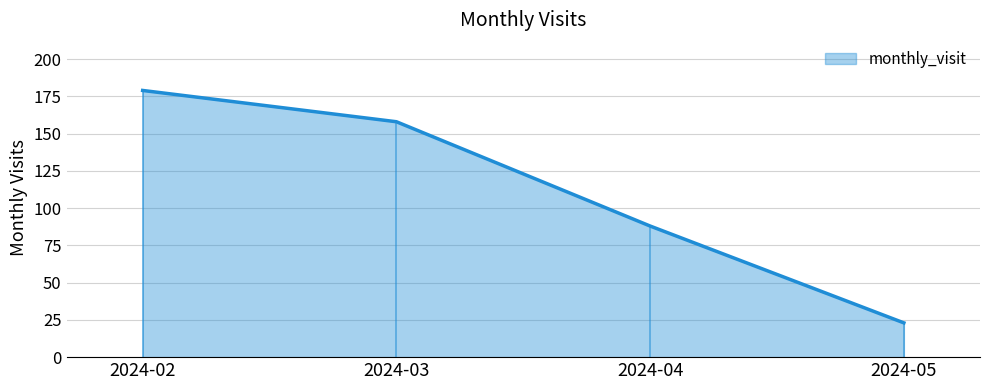

Reading left to right, what are all the values shown in this chart?

2024-02=179	2024-03=158	2024-04=88	2024-05=23